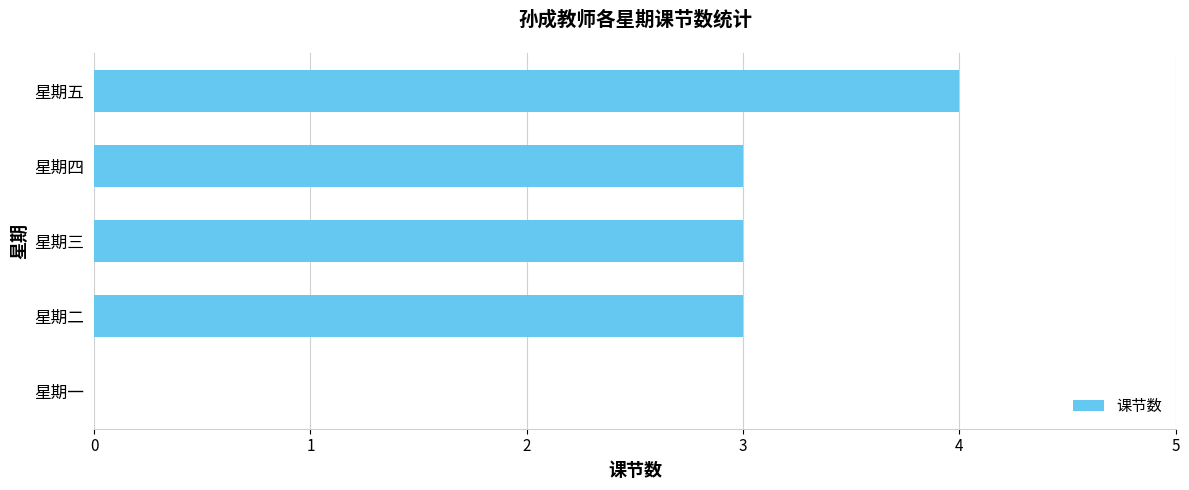

What is the approximate value at 星期四?

3